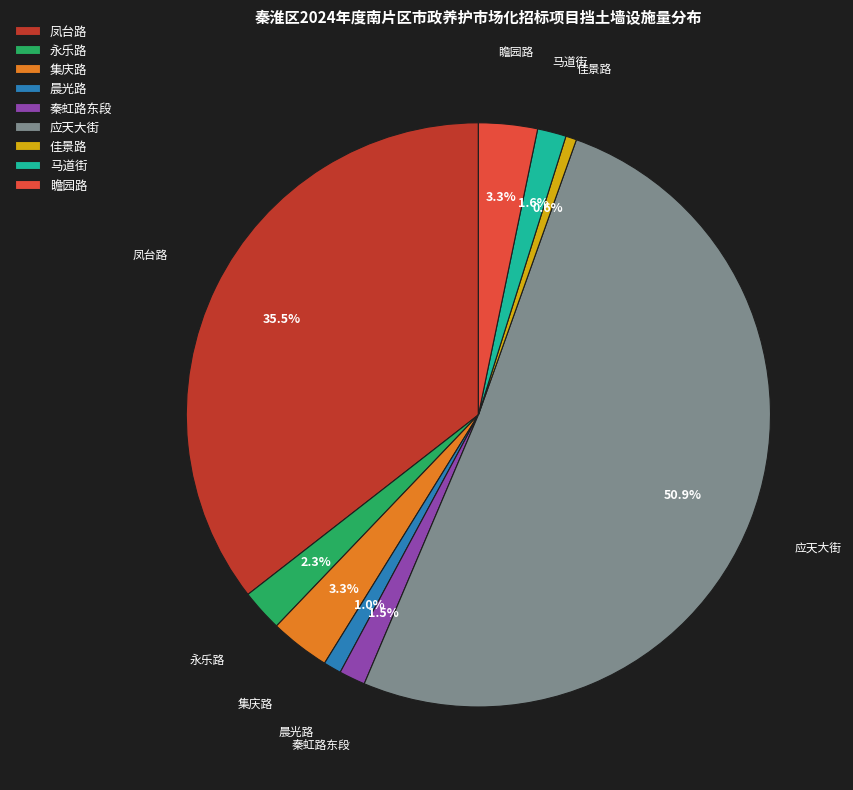

How much of the chart is everything except 集庆路?

96.7%